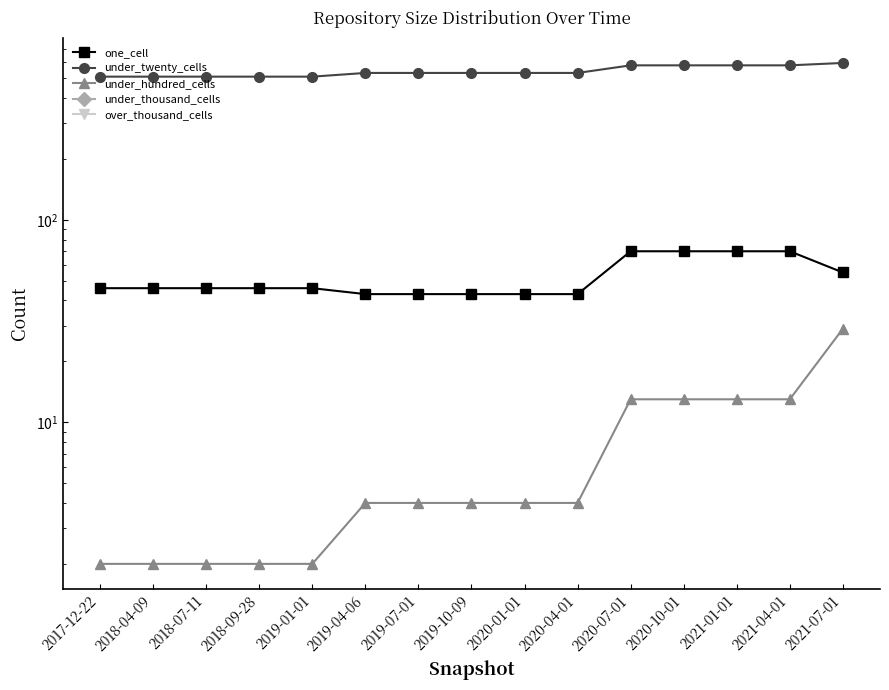

What are all the series names shown in the legend?

one_cell, under_twenty_cells, under_hundred_cells